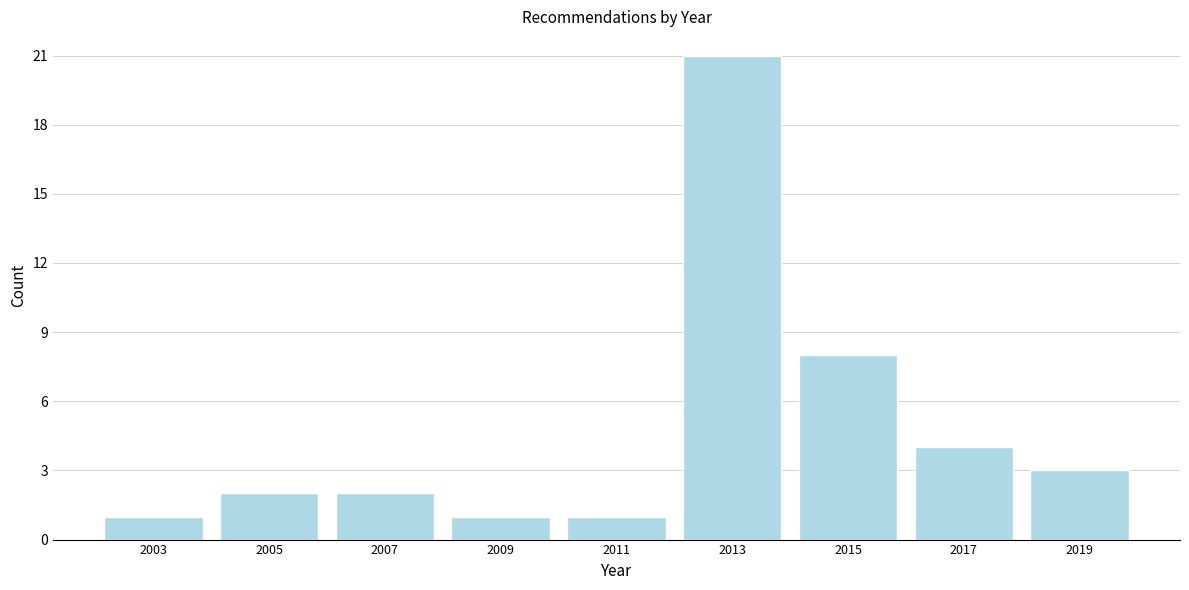

Reading left to right, transcribe all the data shown in this chart.

1	2	2	1	1	21	8	4	3